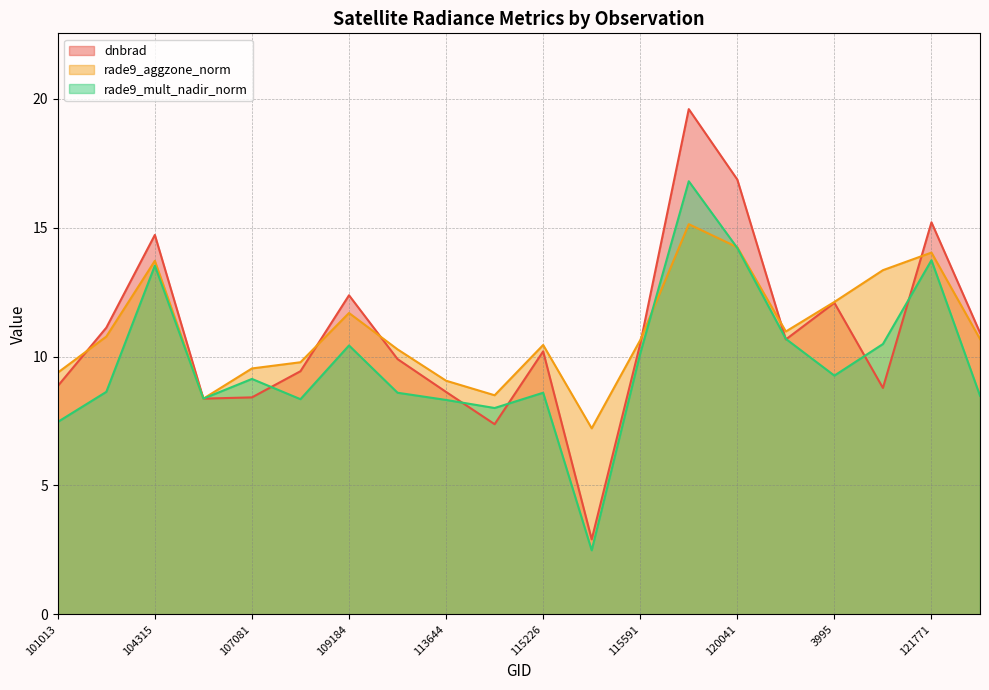

Where is the first local minimum for rade9_aggzone_norm?

104431